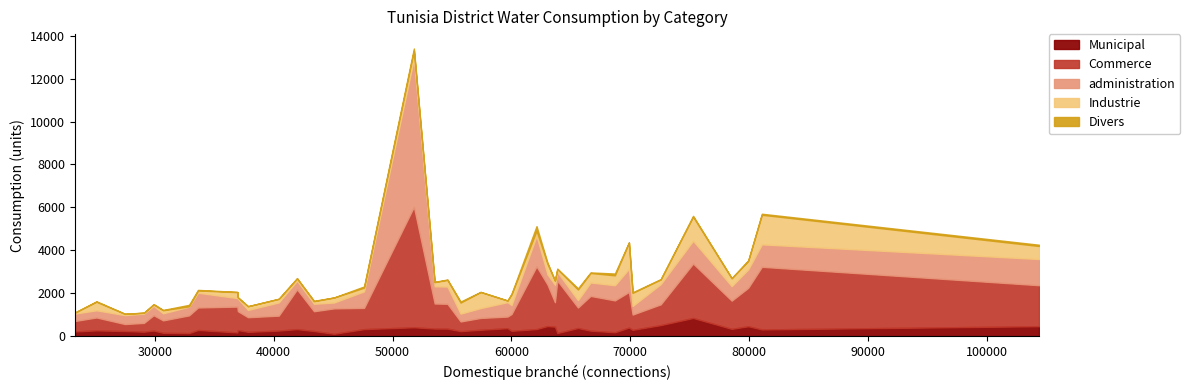

What is the maximum value for Municipal?

848